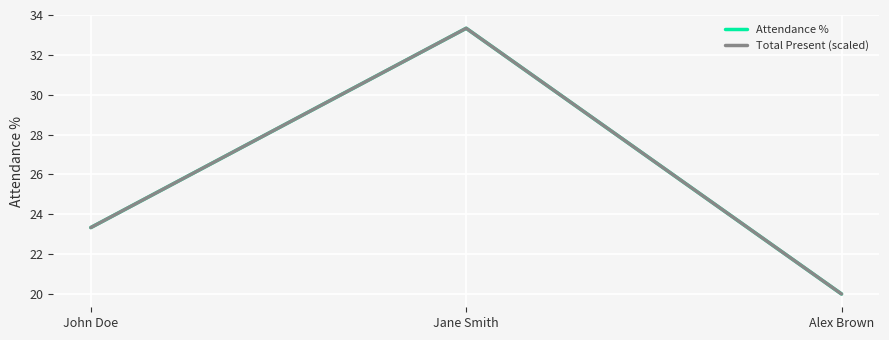

Is it true that Attendance % equals 23.3 at John Doe?

True